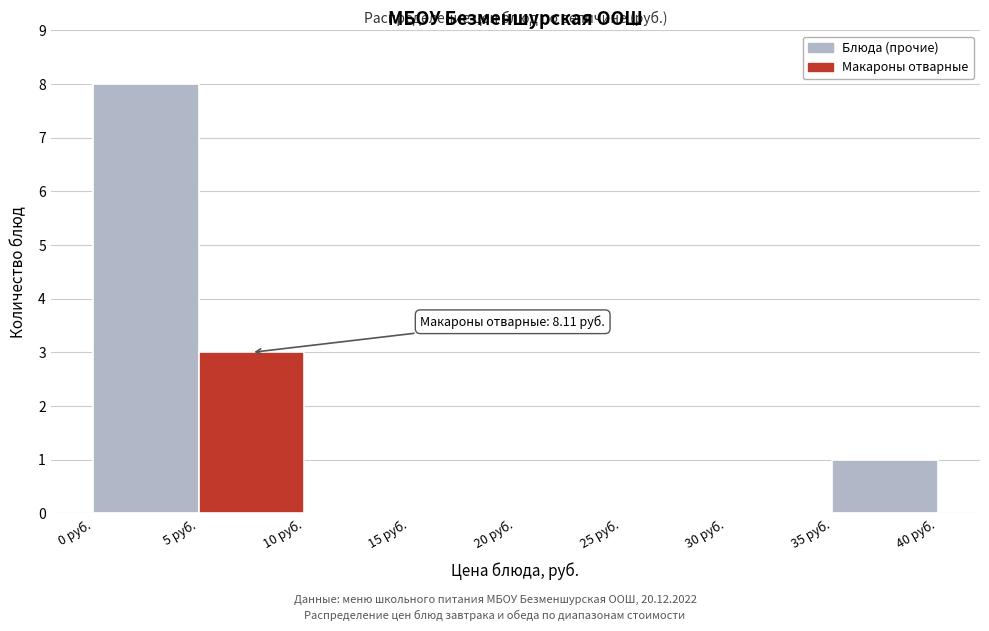

Which range on the x-axis has the tallest bar?

0 to 5